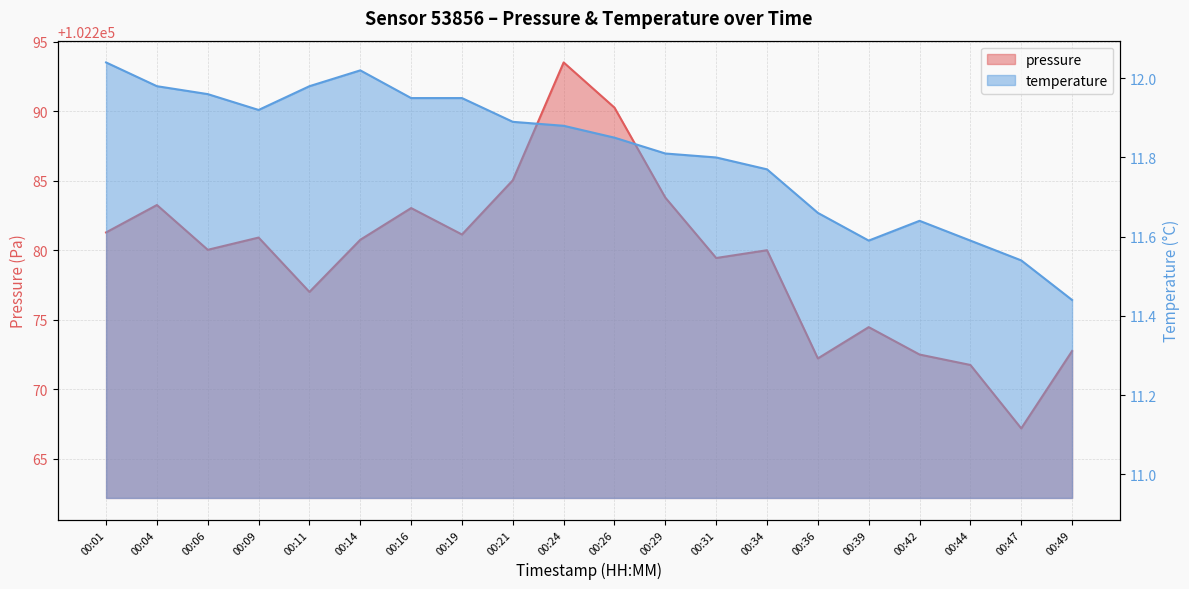

What is the sum of the pressure values at 00:49 and 00:29?

204556.5